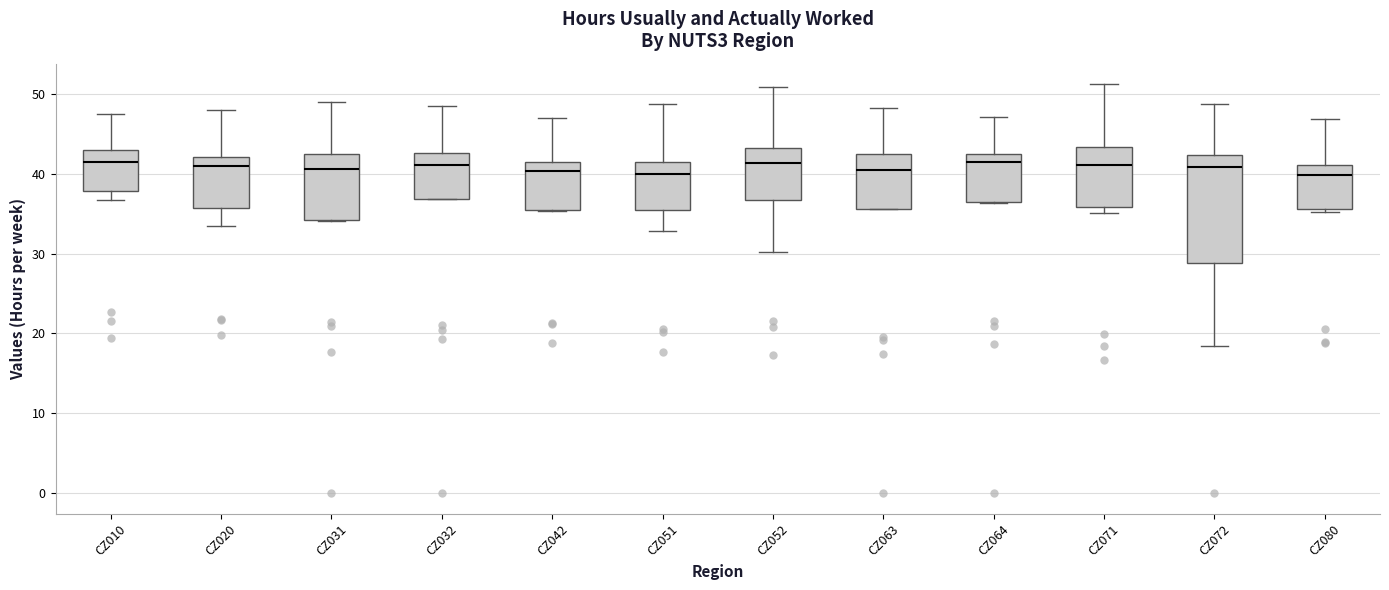

Reading left to right, transcribe this box plot: for each box, give where its median line is, the range the box spans, and where its two whiskers end, as read against the y-axis. The values are not printed on the chart, so give them approximately, as read against the axis.

CZ010: median 41, box 38 to 43, whiskers 37 to 48
CZ020: median 41, box 36 to 42, whiskers 33 to 48
CZ031: median 41, box 34 to 42, whiskers 34 to 49
CZ032: median 41, box 37 to 43, whiskers 37 to 48
CZ042: median 40, box 35 to 41, whiskers 35 to 47
CZ051: median 40, box 36 to 41, whiskers 33 to 49
CZ052: median 41, box 37 to 43, whiskers 30 to 51
CZ063: median 40, box 36 to 42, whiskers 36 to 48
CZ064: median 41, box 37 to 42, whiskers 36 to 47
CZ071: median 41, box 36 to 43, whiskers 35 to 51
CZ072: median 41, box 29 to 42, whiskers 18 to 49
CZ080: median 40, box 36 to 41, whiskers 35 to 47